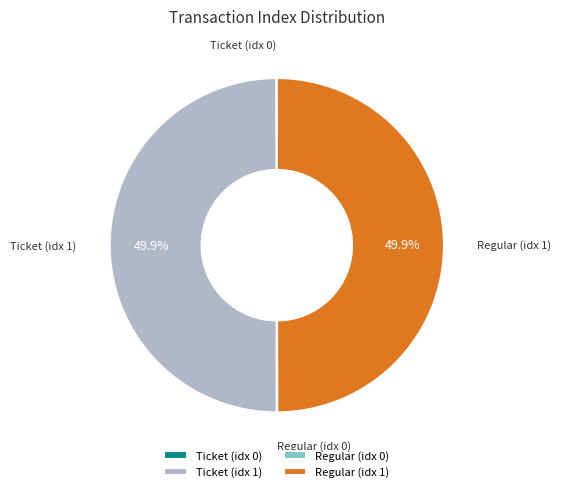

What percentage is NOT represented by Regular (idx 1)?

50.0%